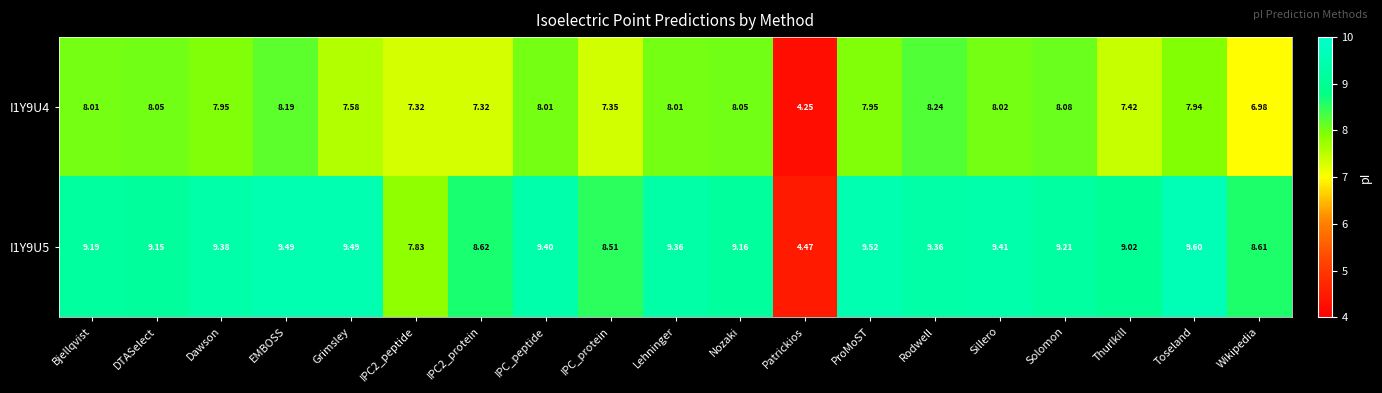

At which label is I1Y9U4 closest to 6?

Wikipedia